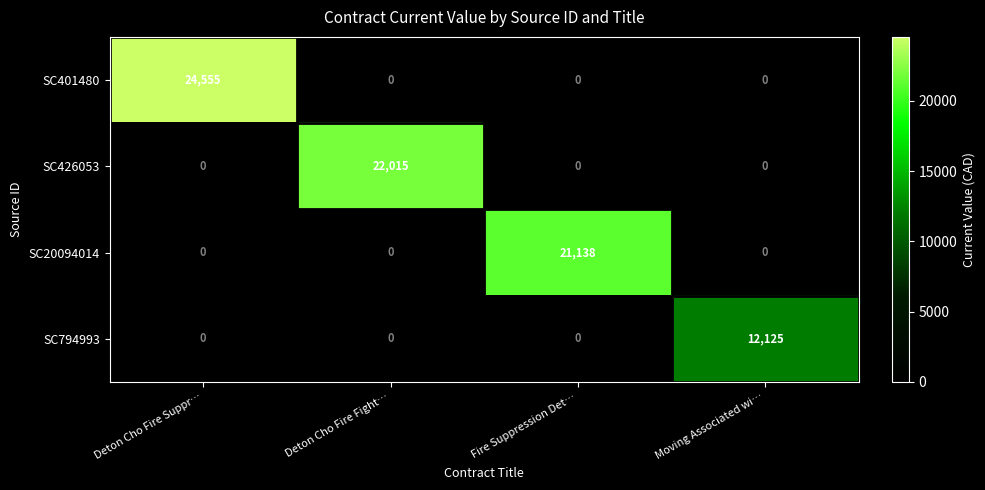

Which series changed the most between Deton Cho Fire Suppr… and Fire Suppression Det…?

SC401480